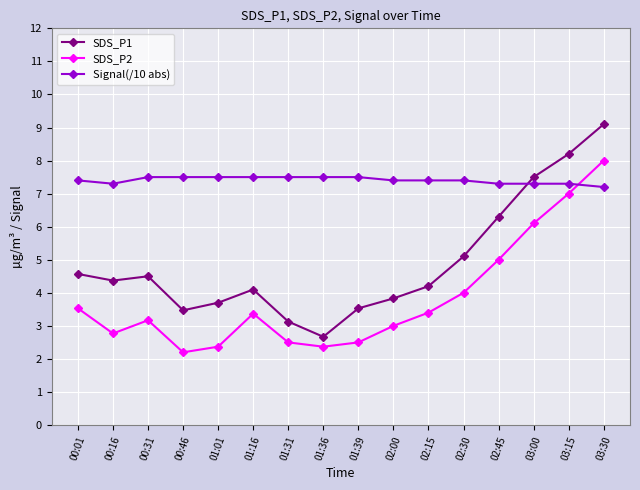

In SDS_P1, how many points are lower than both neighbors (excluding endpoints)?

3